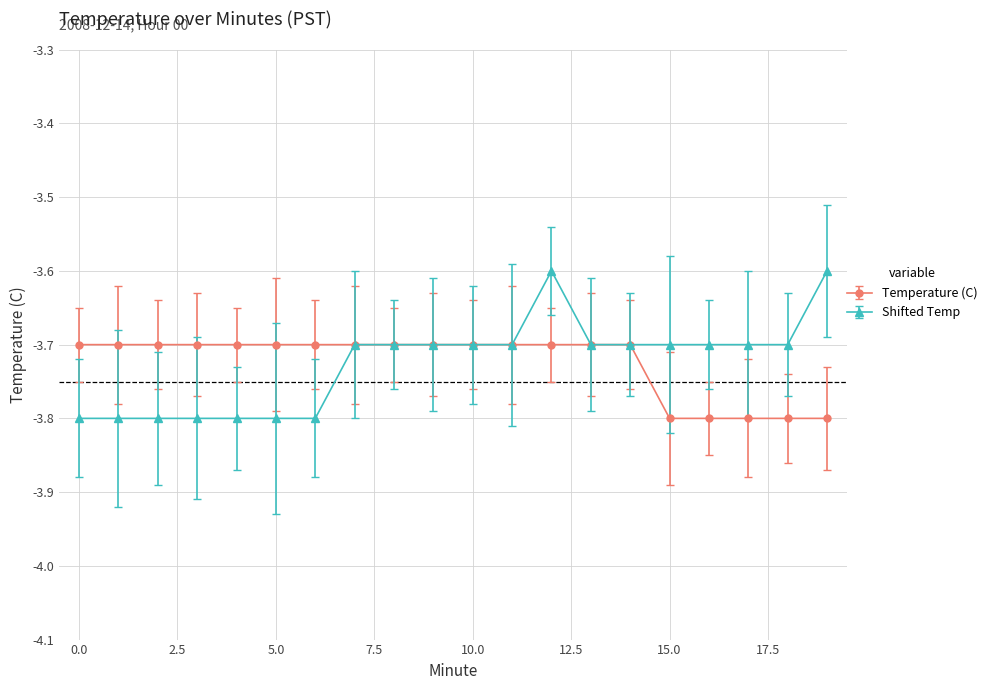

What are all the series names shown in the legend?

Temperature (C), Shifted Temp